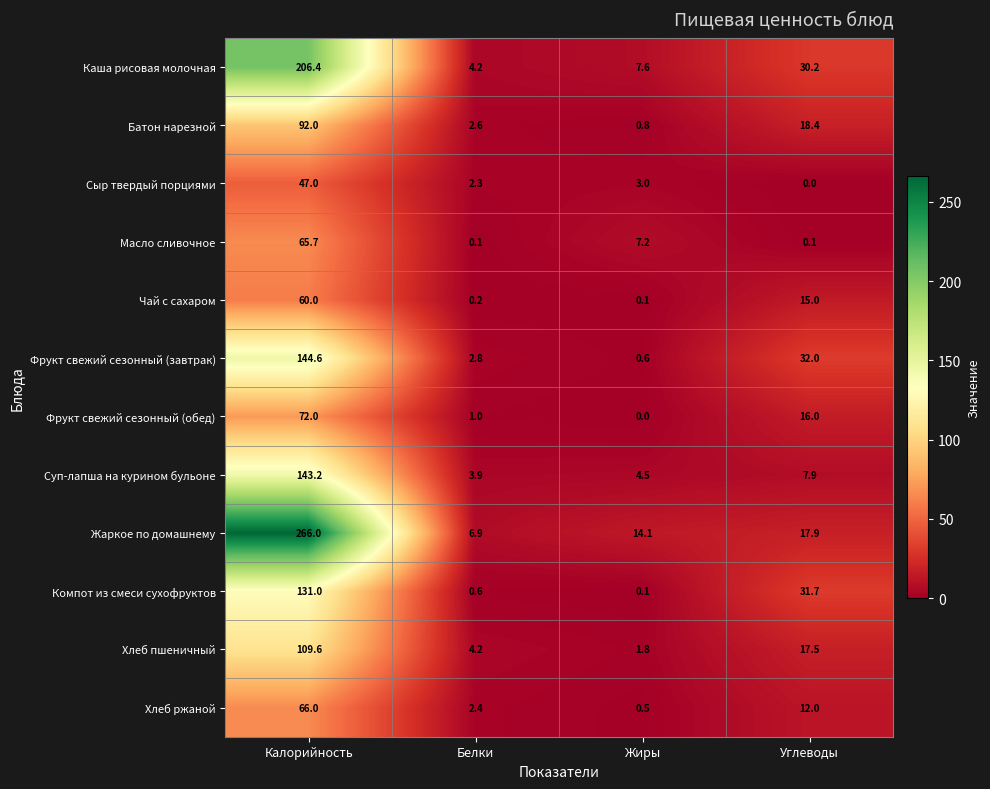

What is the maximum value for Суп-лапша на курином бульоне?

143.2